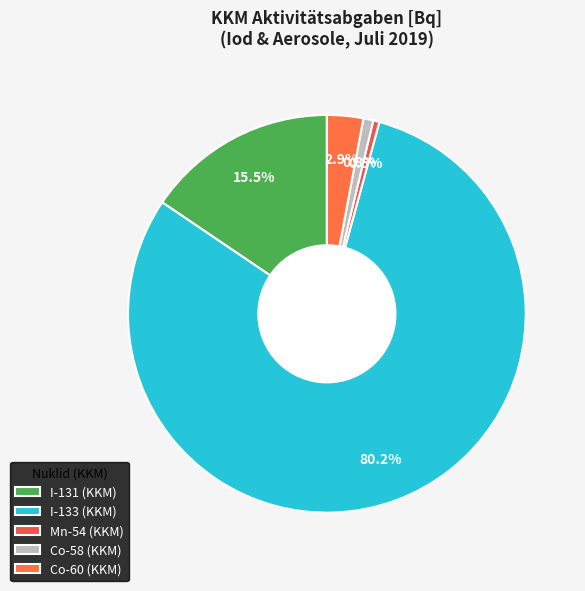

Do I-133 (KKM) and Co-60 (KKM) together represent more than half of the pie?

Yes